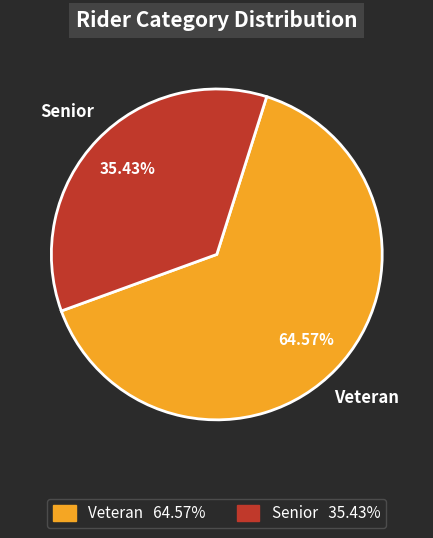

To the nearest percent, what percentage of the pie is Veteran?

65%